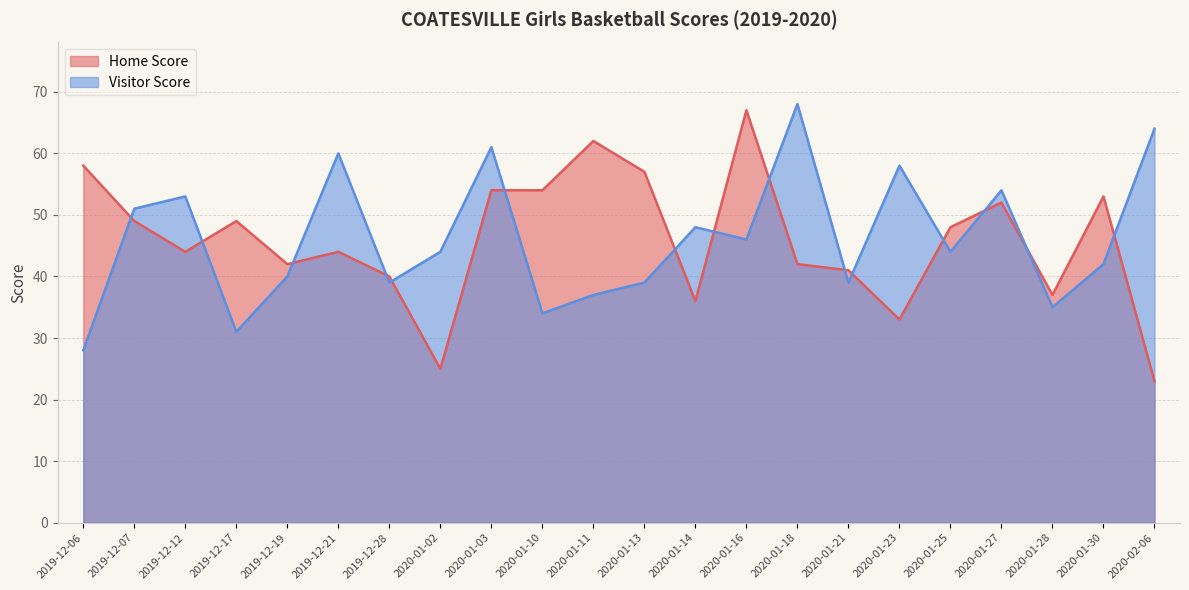

At how many categories does at least one series exceed 23?

22